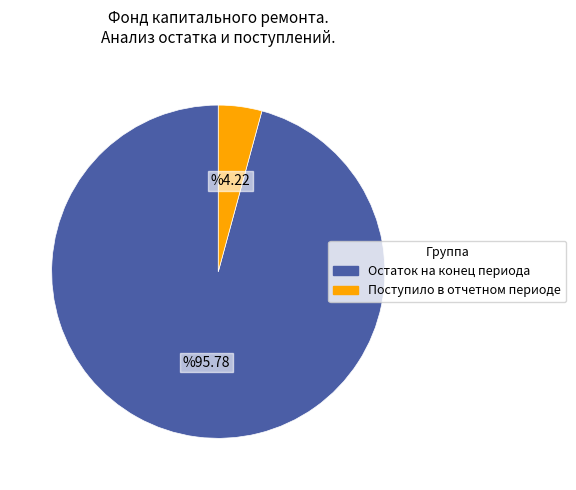

Which slice represents more than half of the pie?

Остаток на конец периода